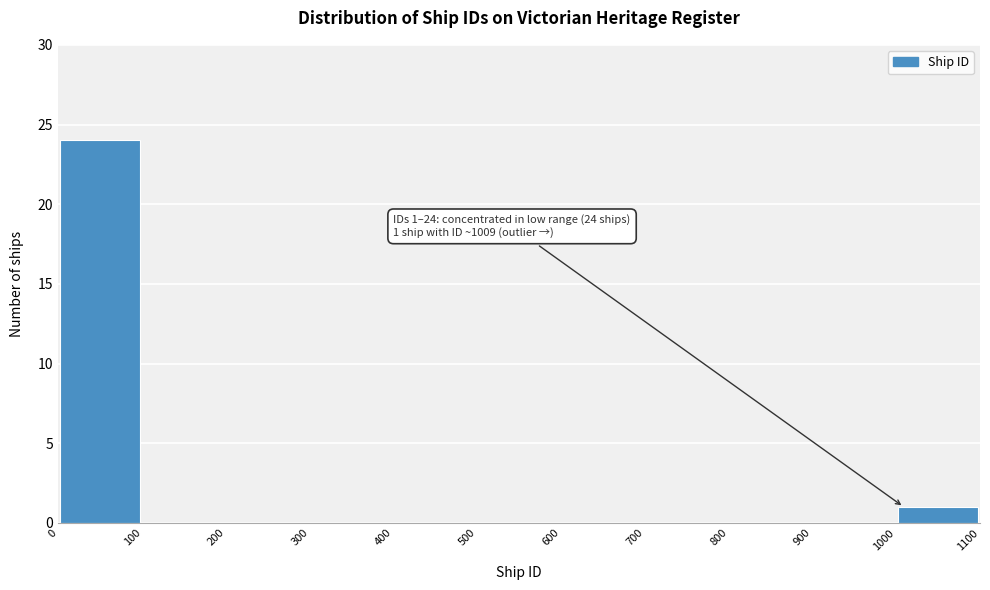

Over which range of the x-axis is the bar tallest?

0 to 100